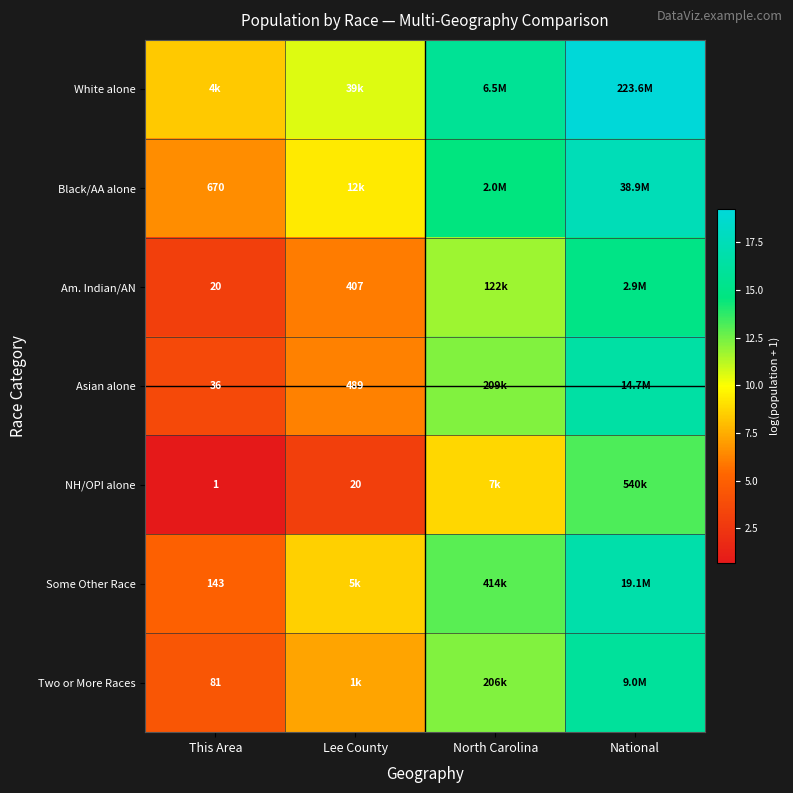

How many values in the Two or More Races series are below 12?

2